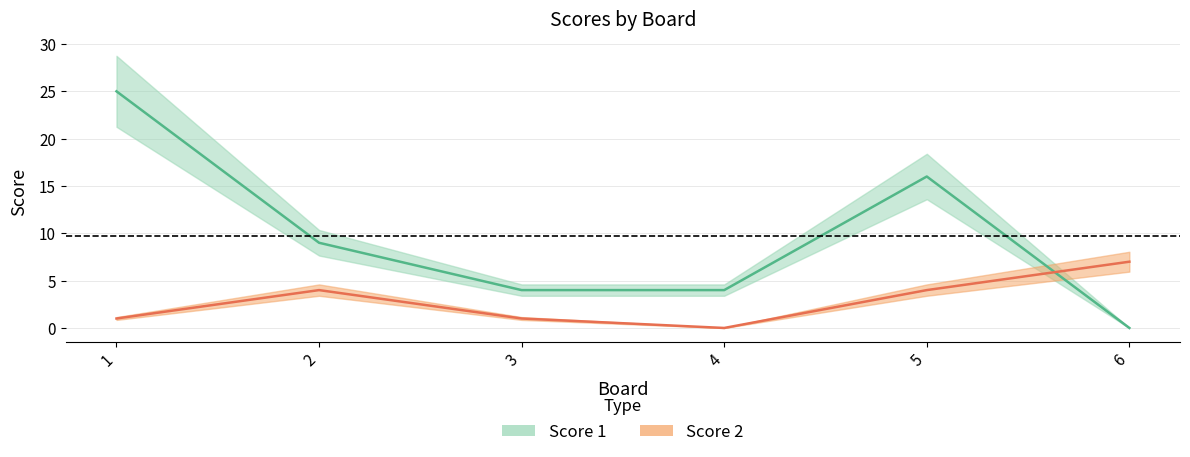

Count the Score 2 values in the range 1 to 4.

4